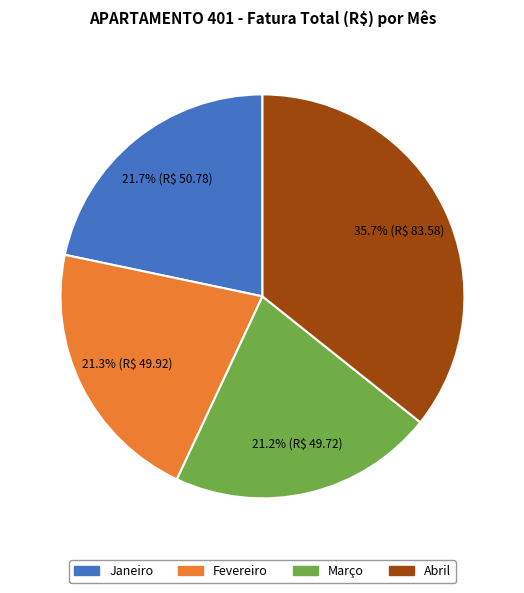

To the nearest percent, what is the combined percentage of Fevereiro and Janeiro?

43%